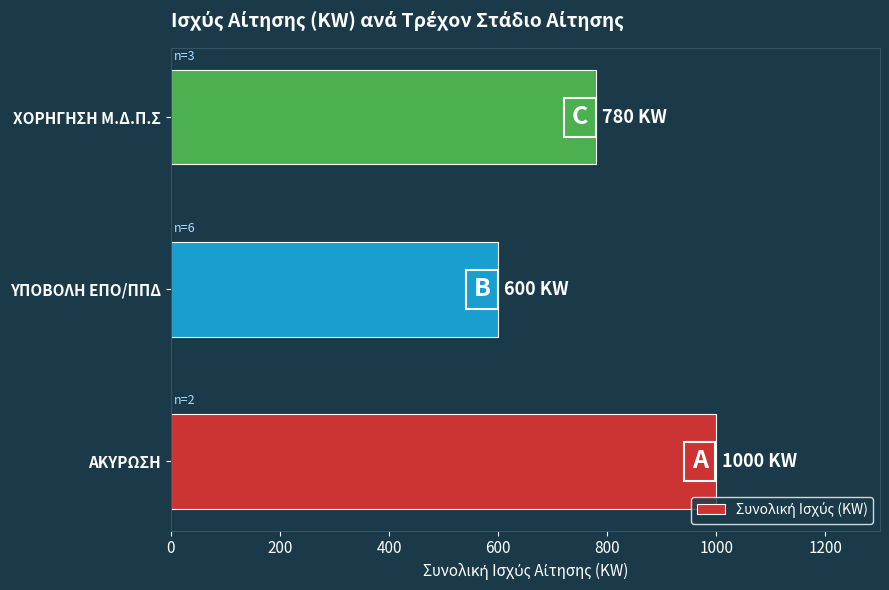

What is the change in value from ΥΠΟΒΟΛΗ ΕΠΟ/ΠΠΔ to ΧΟΡΗΓΗΣΗ Μ.Δ.Π.Σ?

+180